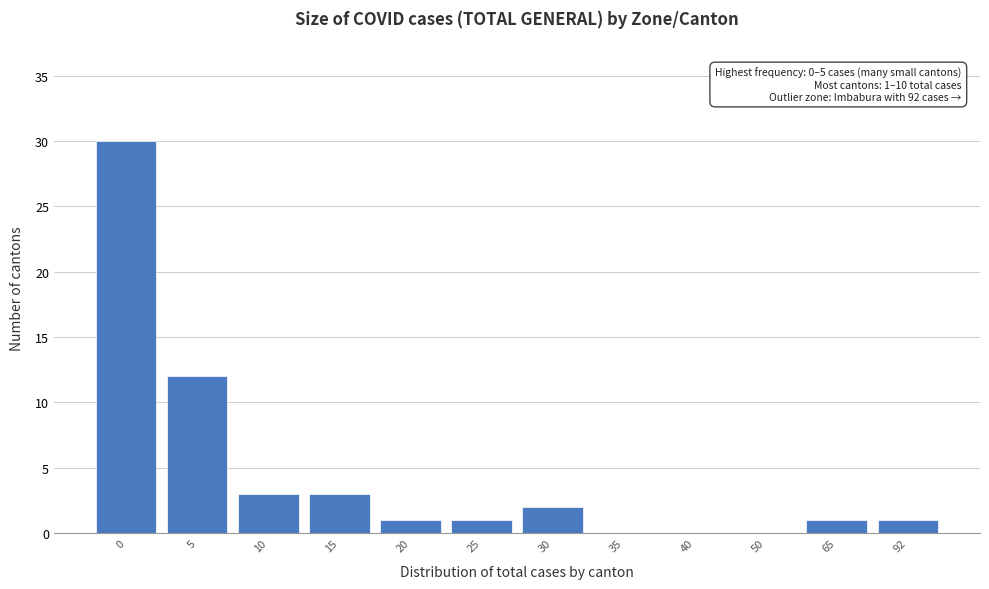

Reading right to left, transcribe all the data shown in this chart.

92=1	65=1	50=0	40=0	35=0	30=2	25=1	20=1	15=3	10=3	5=12	0=30